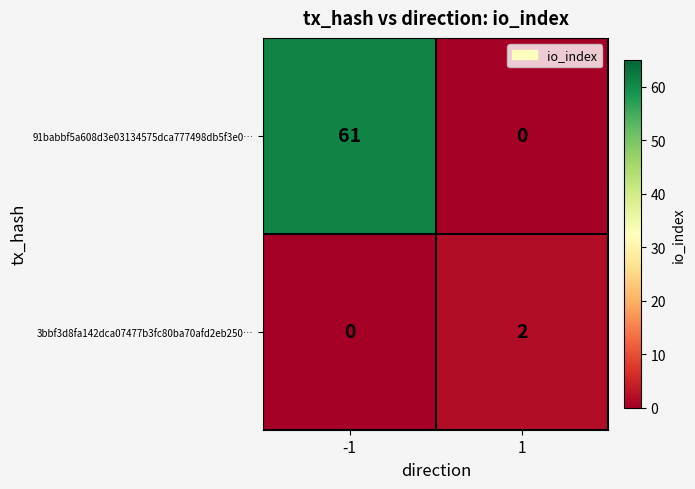

Which category has the highest value across all series?

-1